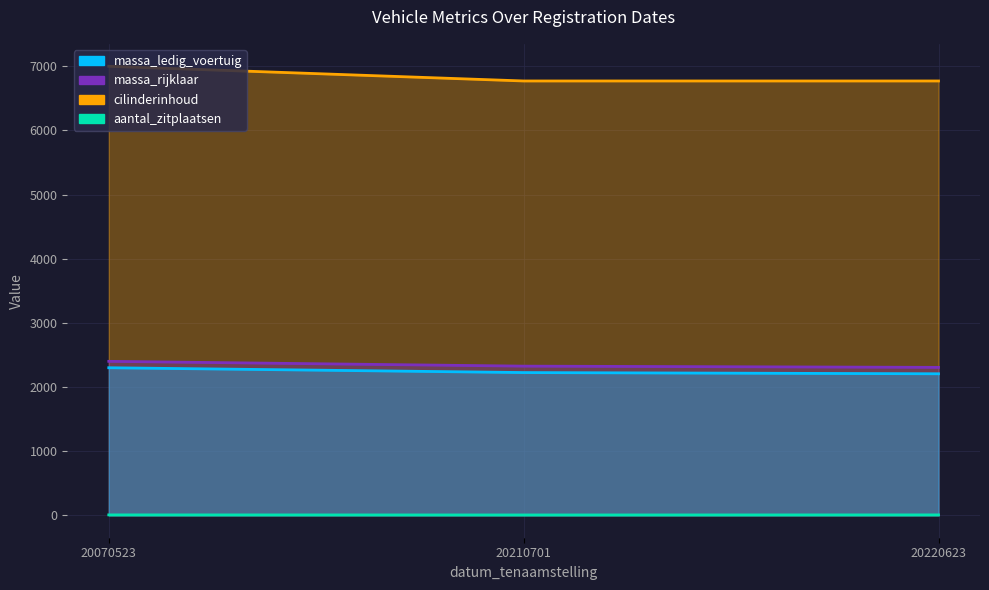

How many lines are shown in the chart?

4